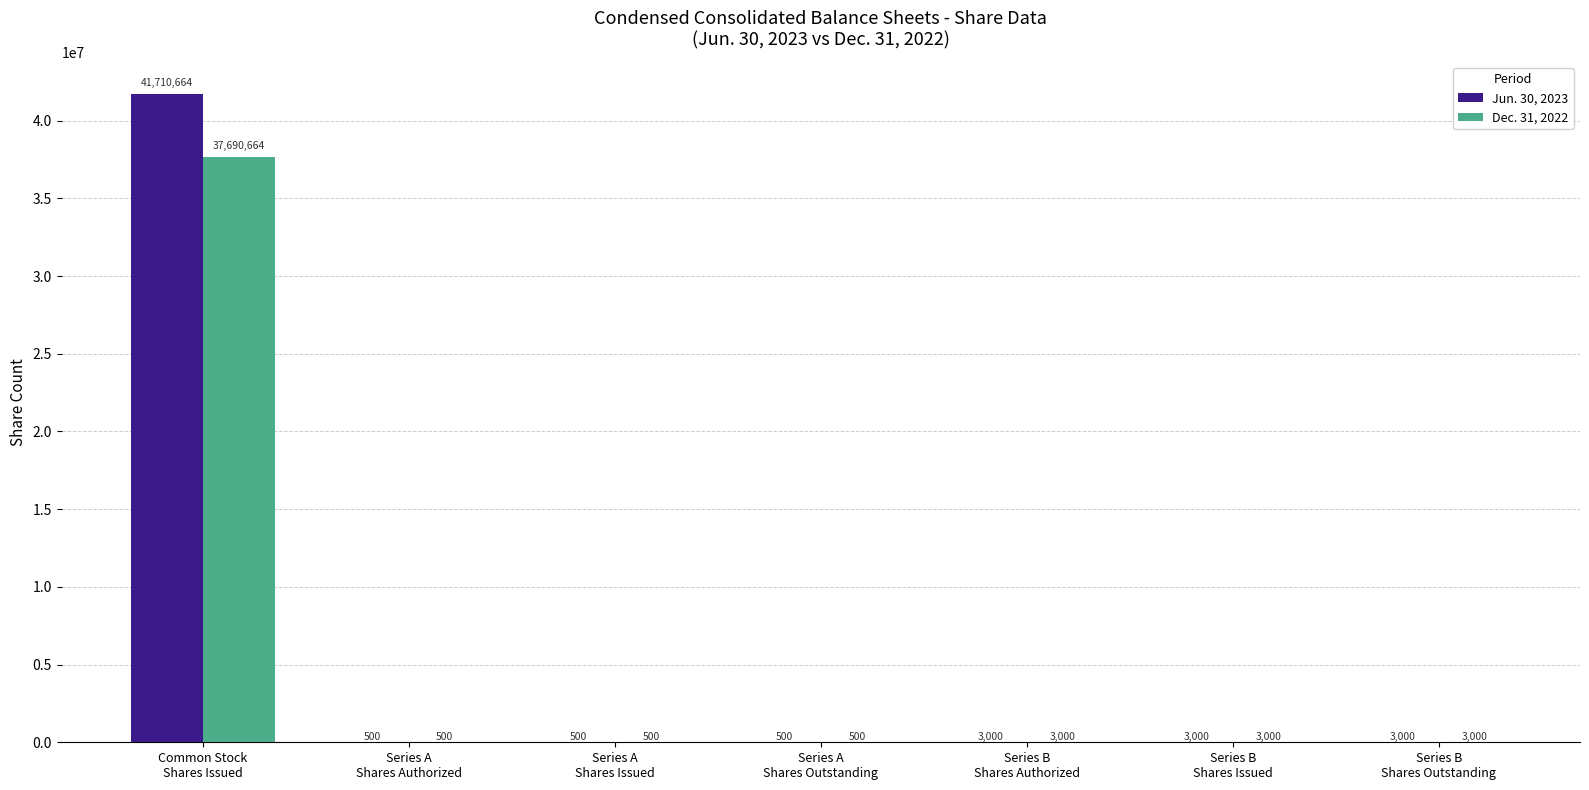

What is the sum of all Dec. 31, 2022 values?

37701164